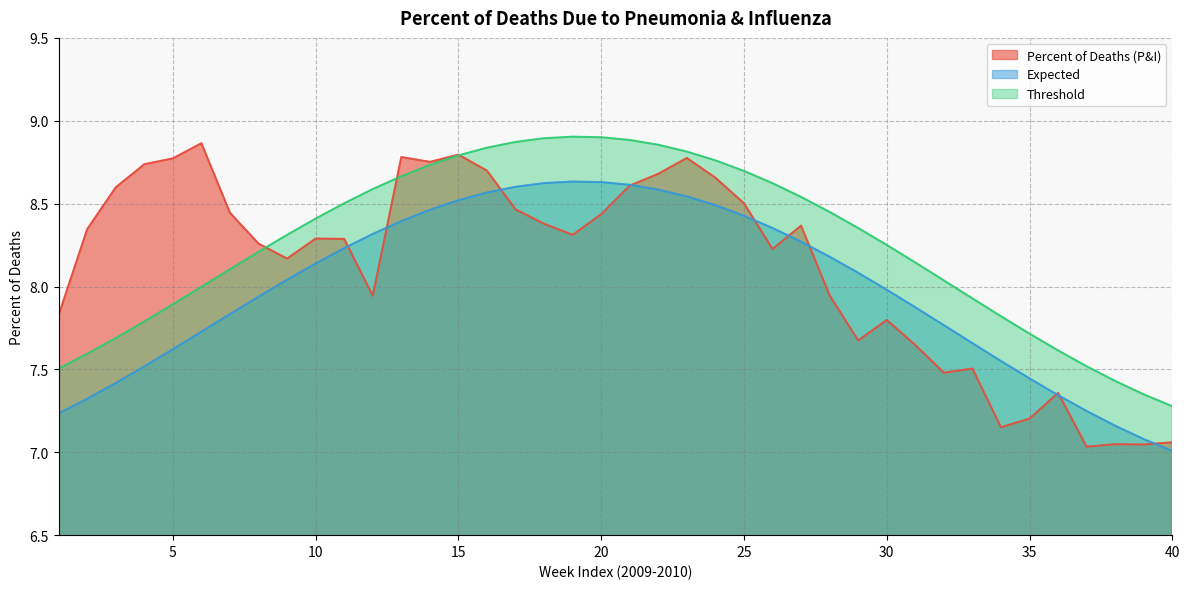

Rank the series by their average value, from highest to lowest.

Threshold, Percent of Deaths (P&I), Expected